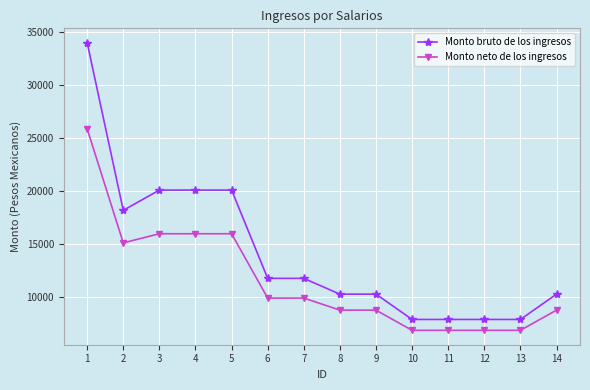

True or false: Monto bruto de los ingresos and Monto neto de los ingresos intersect in this chart.

False